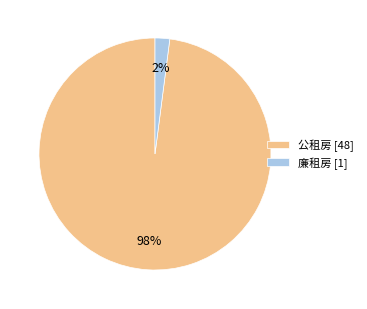

Which has a higher value, 公租房 or 廉租房?

公租房